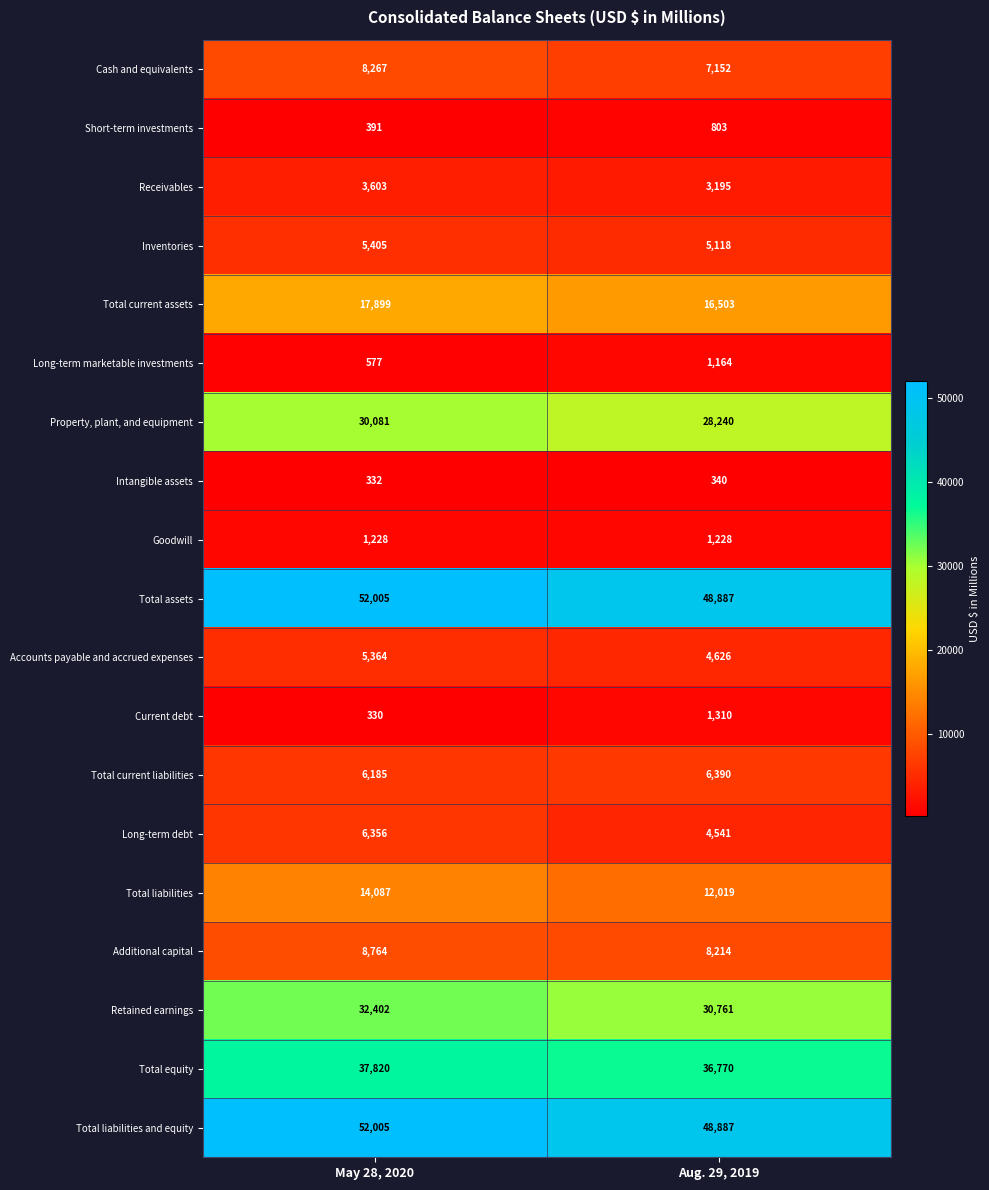

At which category does the chart reach its peak across all series?

May 28, 2020